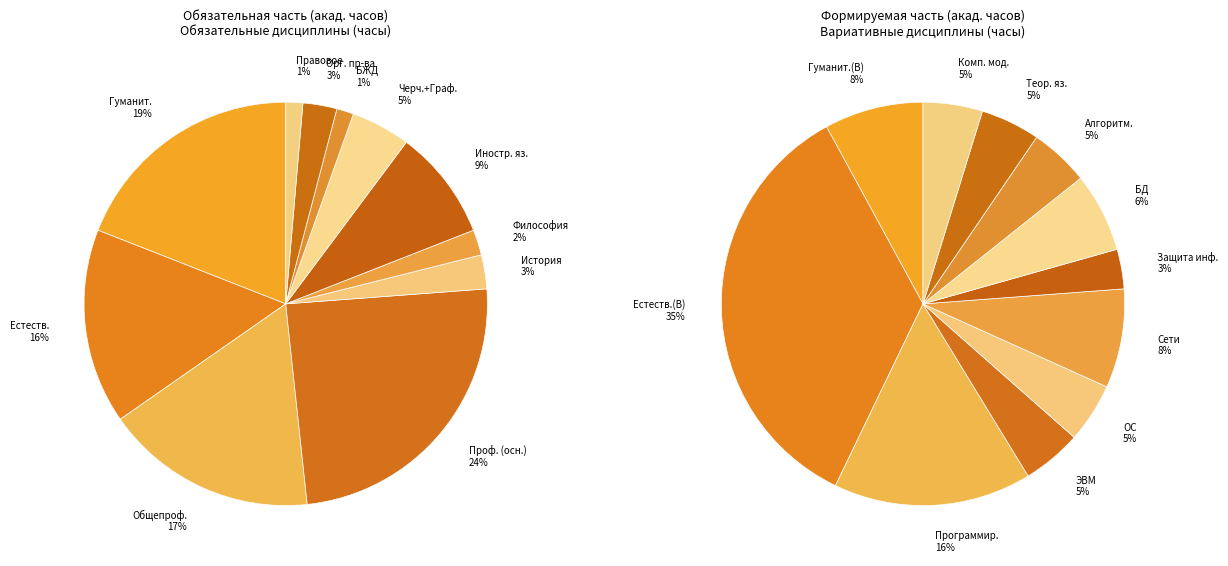

Is the sum of 8 and 0 greater than half?

No